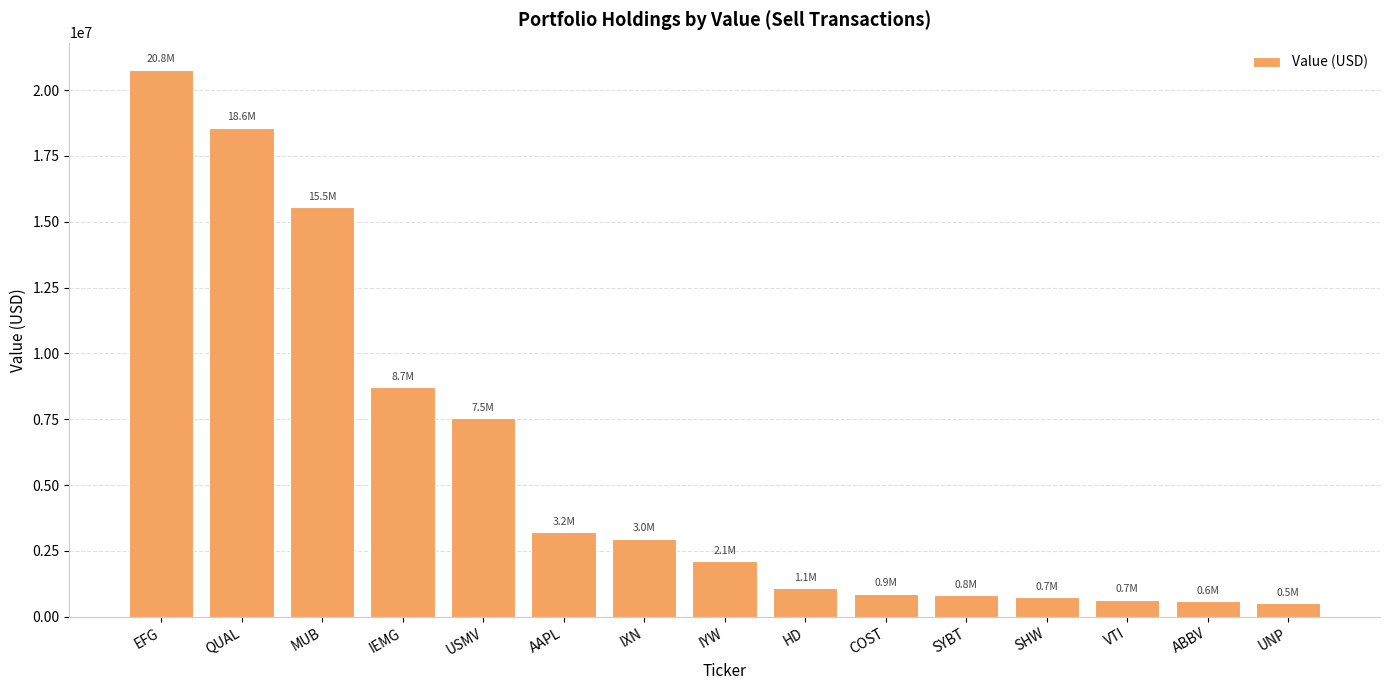

What is the change in value from VTI to ABBV?

-69028